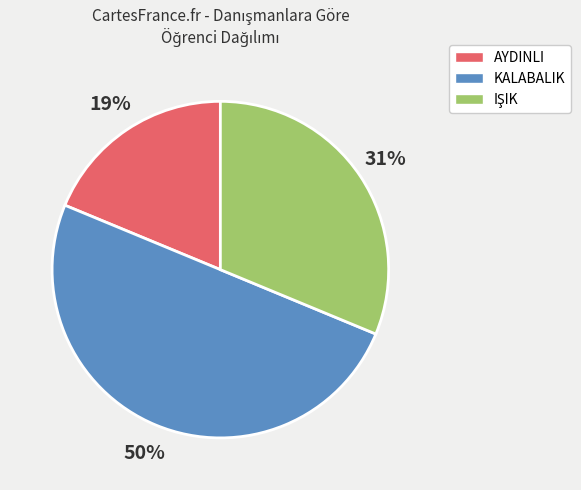

To the nearest percent, what is the difference between the largest and smallest slice percentages?

31%